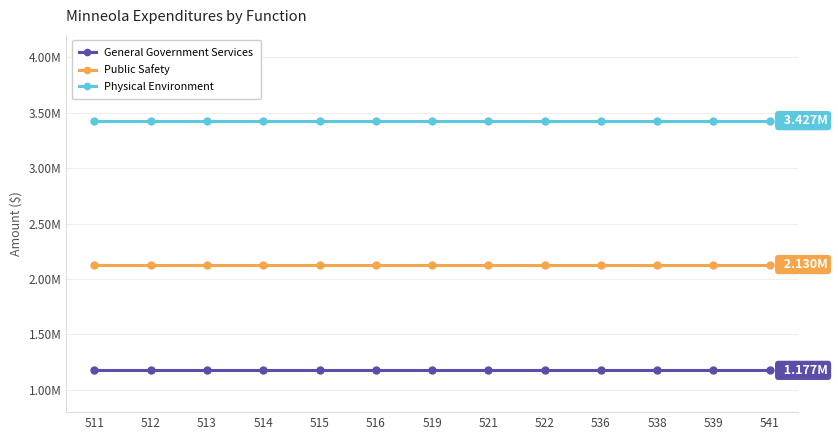

Which series has the widest spread of values?

General Government Services